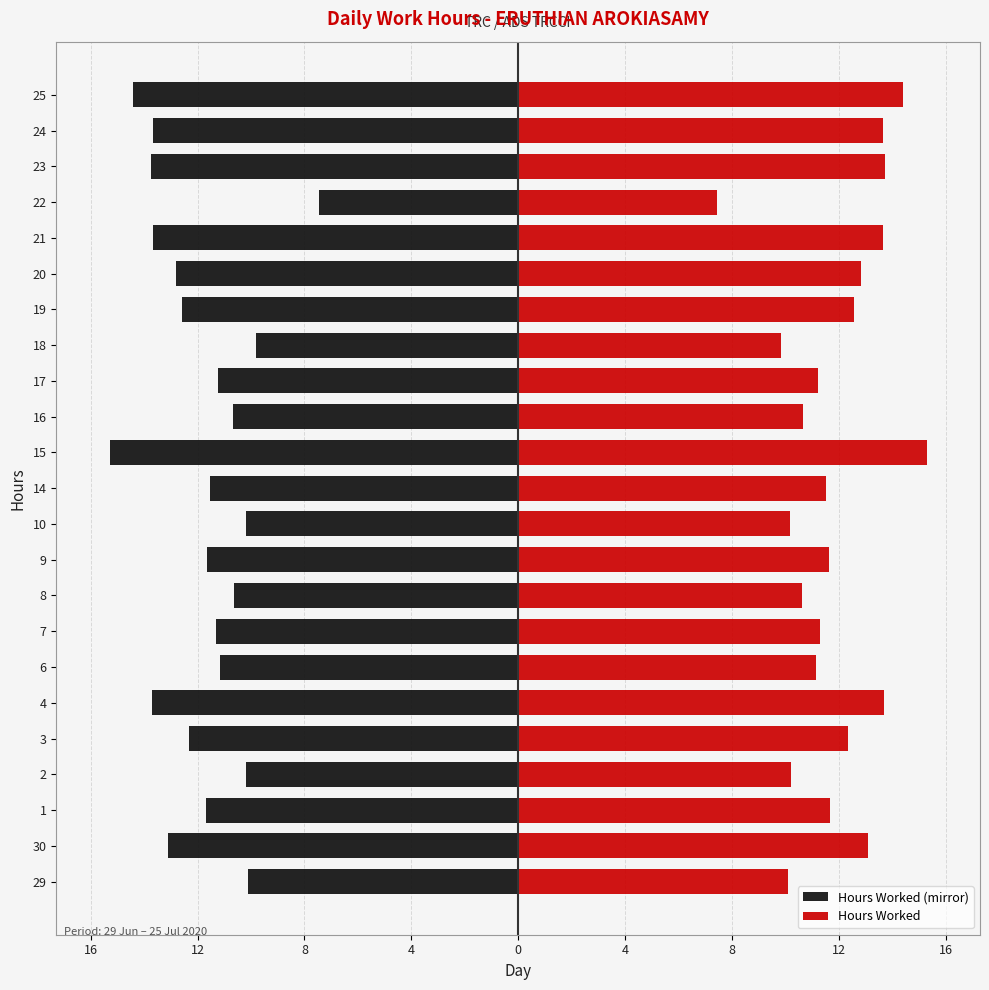

What is the sum of all Hours Worked (mirror) values?

-272.9